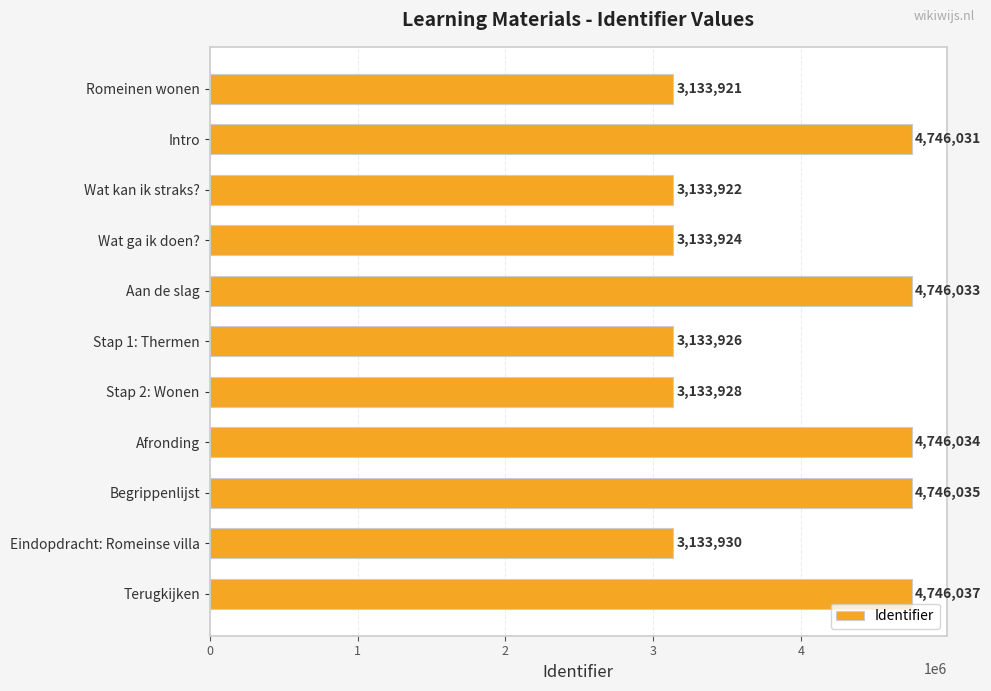

Approximately how many times larger is the value at Wat ga ik doen? compared to Afronding?

0.7